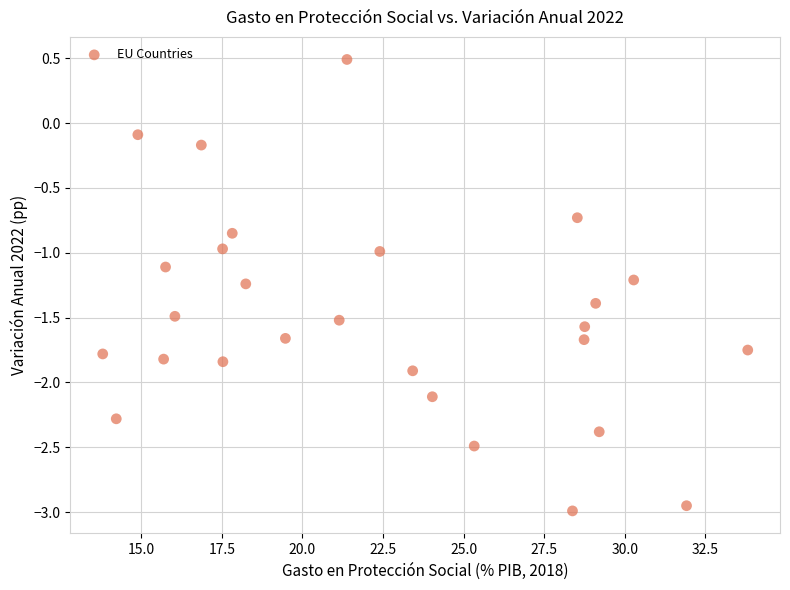

What is the range of X values (max minus min)?

20.0